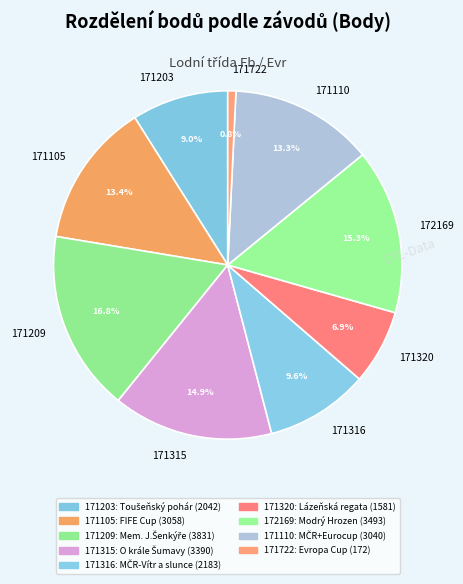

To the nearest percent, what is the average slice percentage?

11%